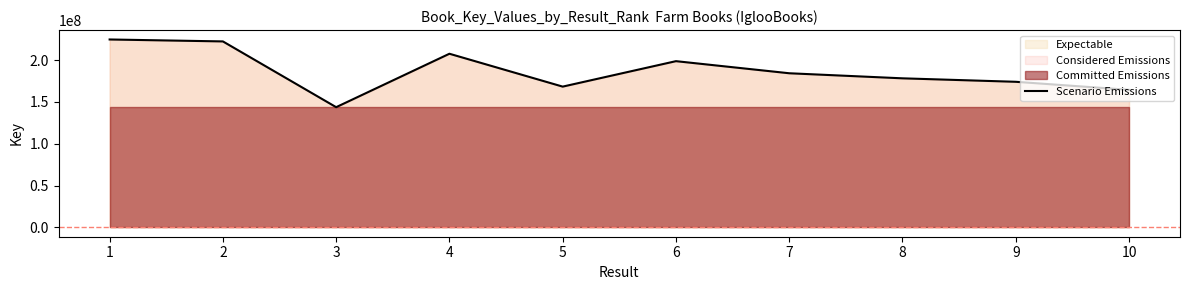

Reading left to right, transcribe all the data shown in this chart.

1=224818538	2=222495137	3=143795640	4=207739444	5=168401718	6=198866891	7=184389984	8=178326000	9=174179783	10=164538653